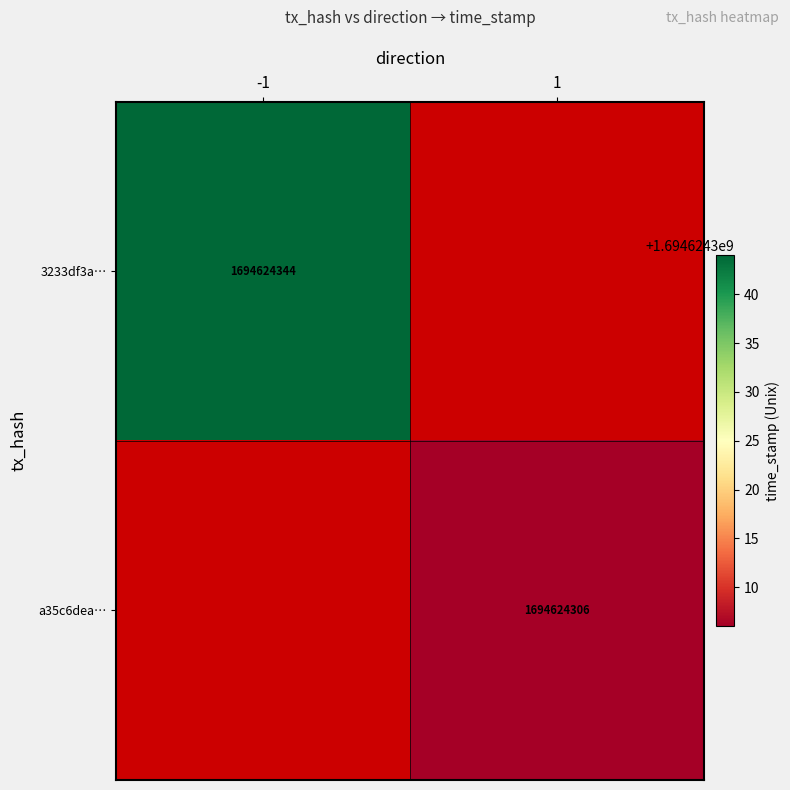

List the series in order of their peak value, lowest first.

a35c6dea05bc8bf6f25f1f409265b94ad2310a2, 3233df3a704e1c6e456844c9bef2dd82dedc5c5